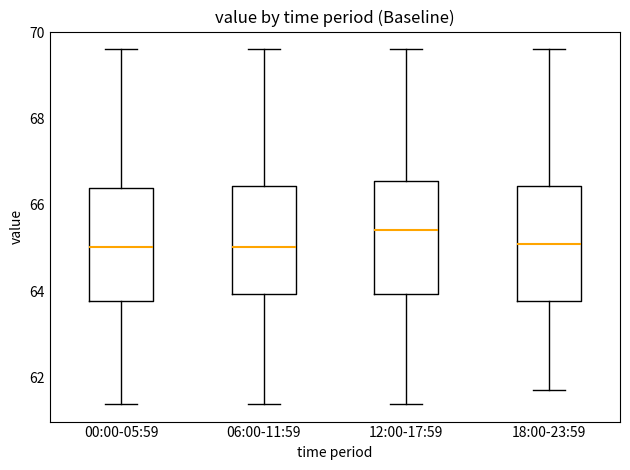

Which box has the highest median line?

12:00-17:59